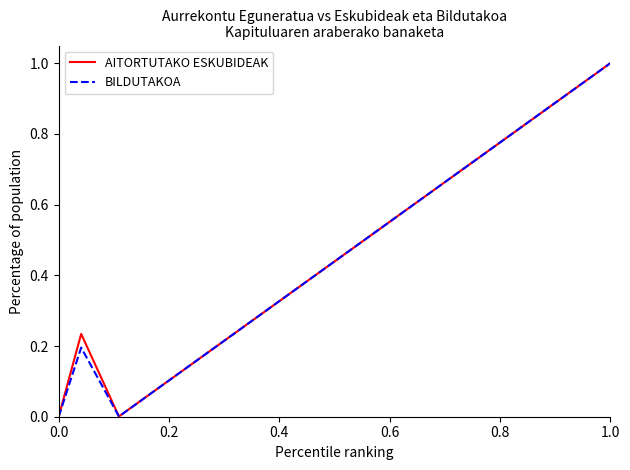

How many lines are shown in the chart?

2